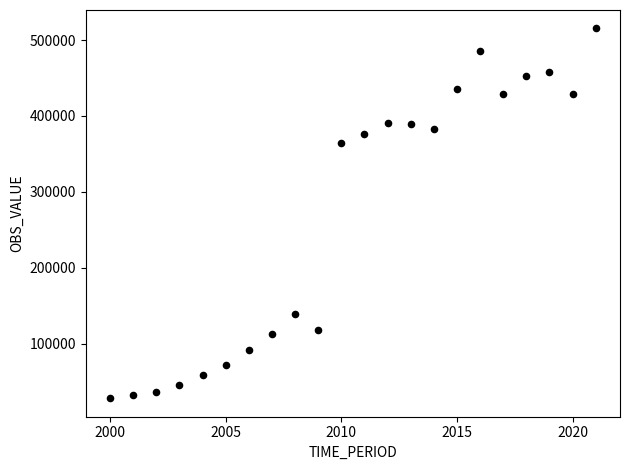

What is the range of Y values (max minus min)?

486927.3